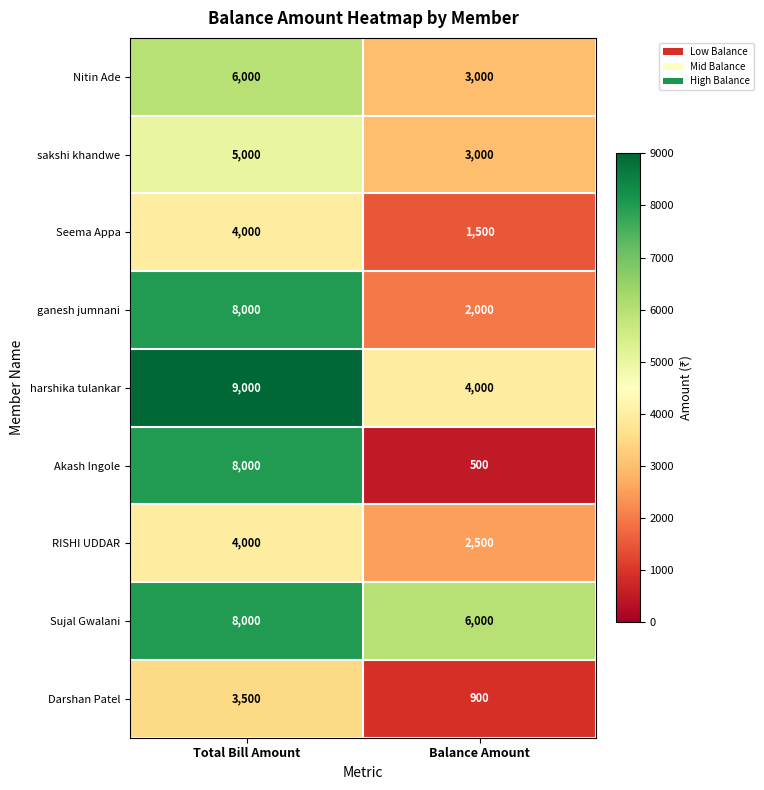

What is the average value of the Sujal Gwalani series?

7000